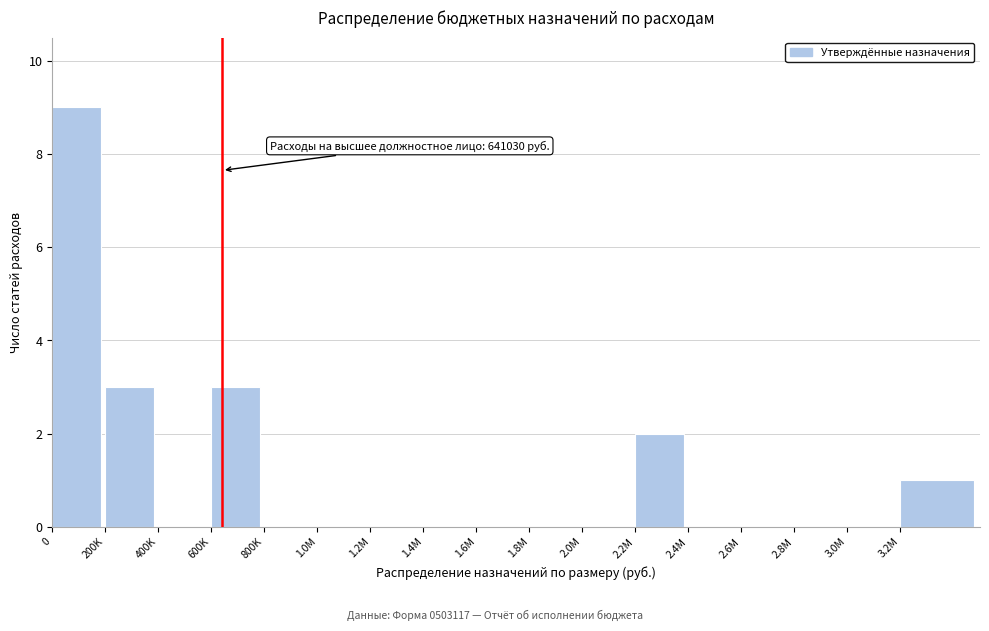

Reading left to right, what are all the values shown in this chart?

0=9	200K=3	400K=0	600K=3	800K=0	1.0M=0	1.2M=0	1.4M=0	1.6M=0	1.8M=0	2.0M=0	2.2M=2	2.4M=0	2.6M=0	2.8M=0	3.0M=0	3.2M=1